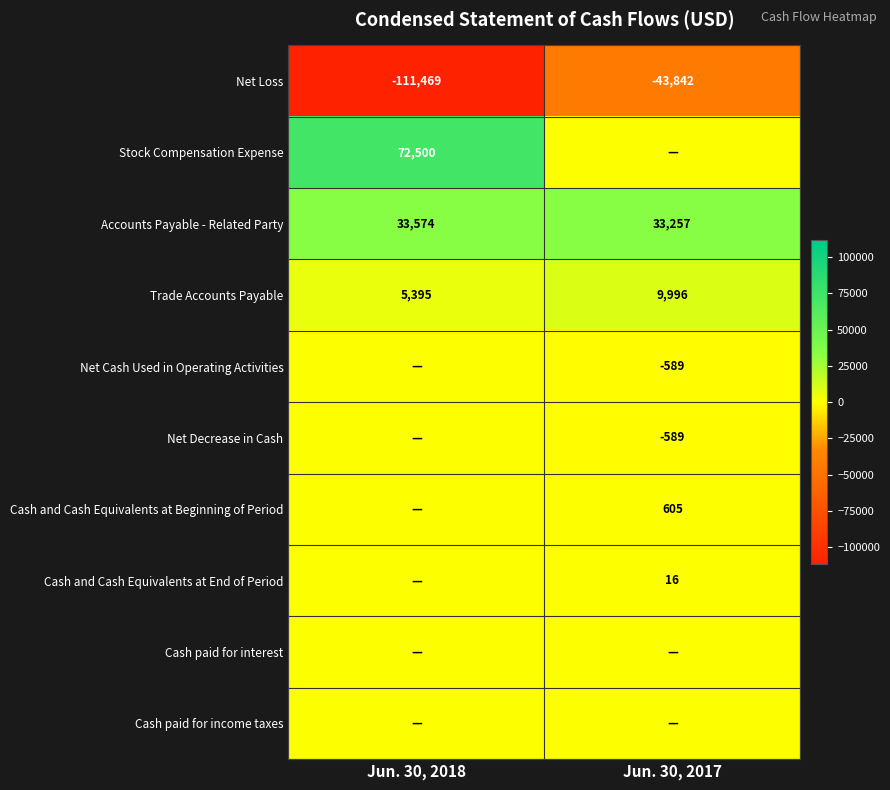

True or false: Accounts Payable - Related Party has a value of 19789 at Jun. 30, 2017.

False